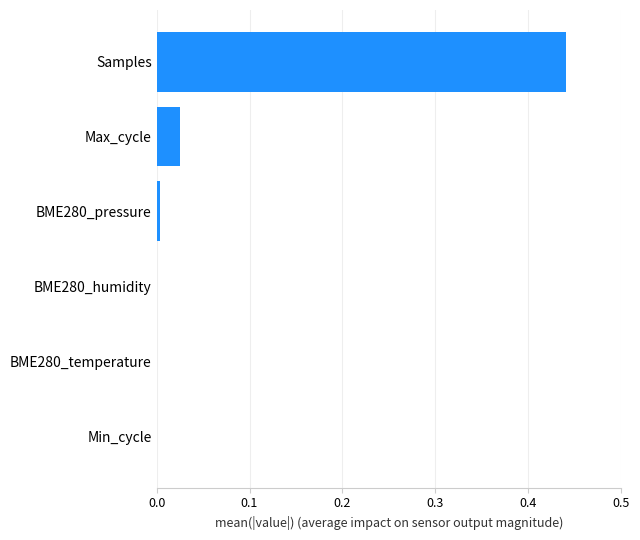

The value at BME280_pressure is 0.0. True or false?

True